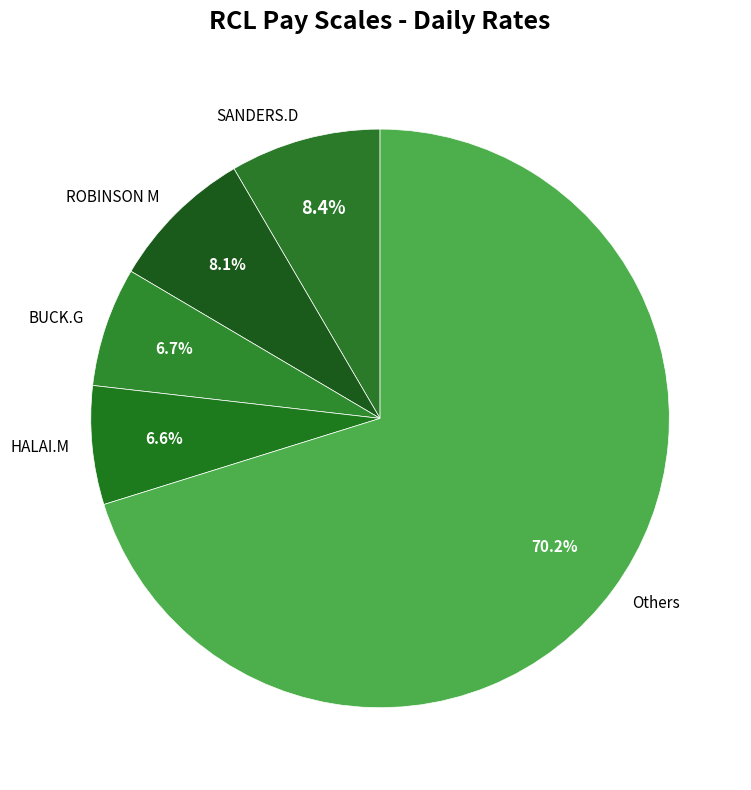

Combined, what portion of the pie is HALAI.M and ROBINSON M?

14.7%